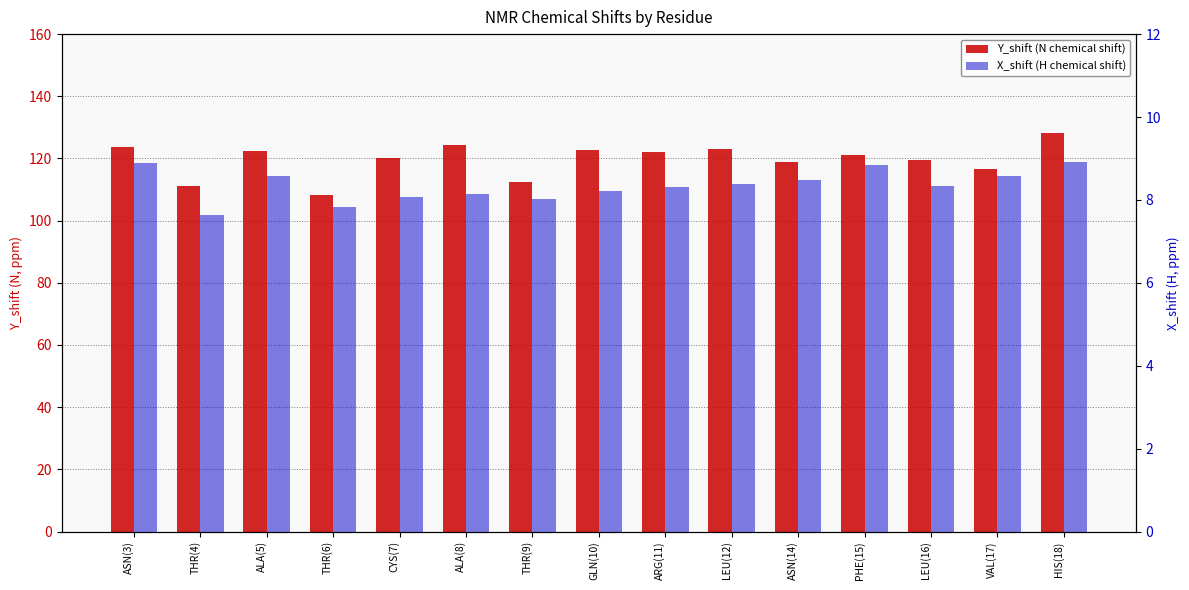

Reading left to right, extract all data points from this chart.

Y_shift (N chemical shift): 123.8	111.0	122.4	108.3	120.3	124.5	112.6	122.7	121.9	123.2	118.9	121.1	119.6	116.7	128.3
X_shift (H chemical shift): 8.9	7.6	8.6	7.8	8.1	8.1	8.0	8.2	8.3	8.4	8.5	8.8	8.3	8.6	8.9